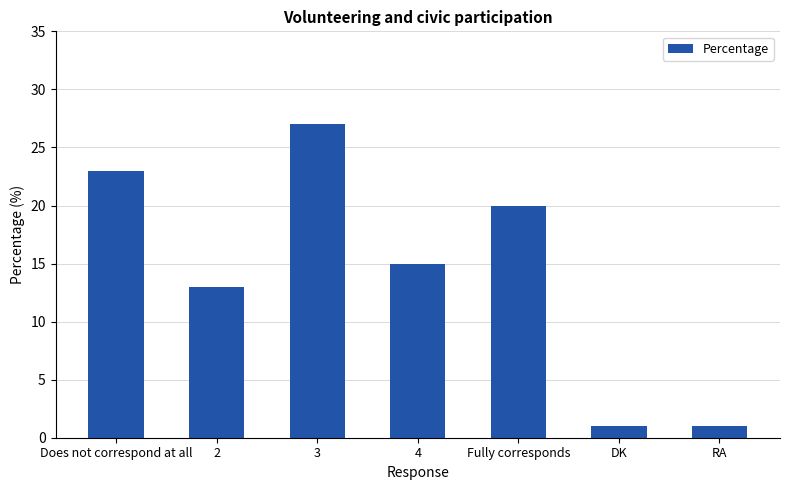

What is the label of the 5th bar from the left?

Fully corresponds